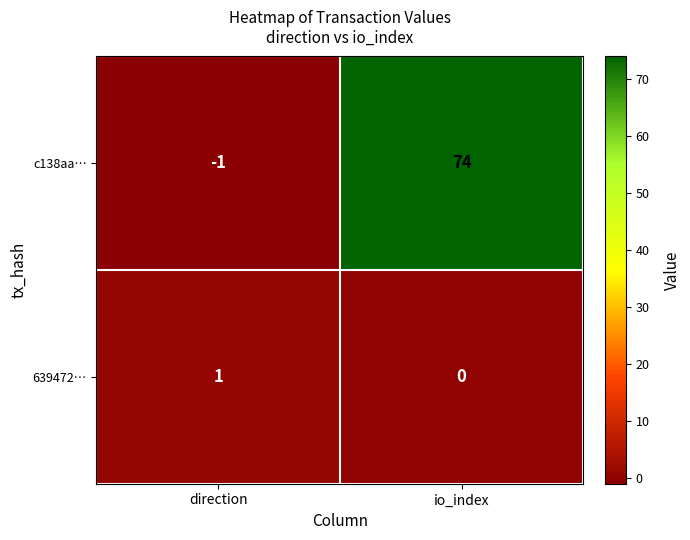

Which series changed the most between direction and io_index?

c138aa…